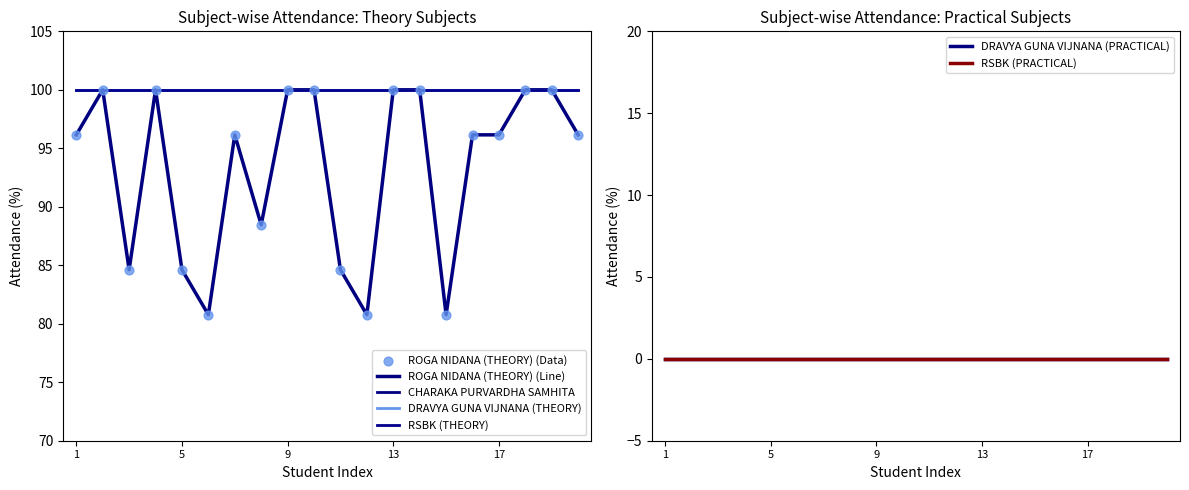

Which series reaches the minimum Y coordinate?

DRAVYA GUNA VIJNANA (PRACTICAL)